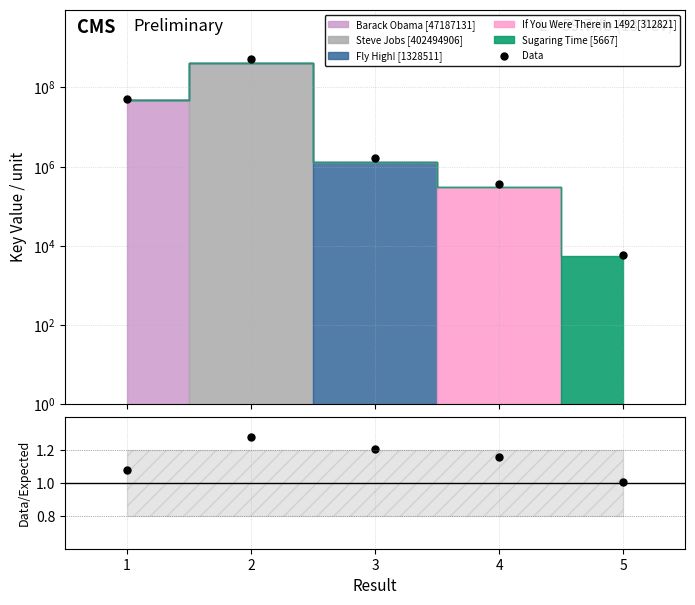

True or false: Data and Data/Expected intersect in this chart.

False